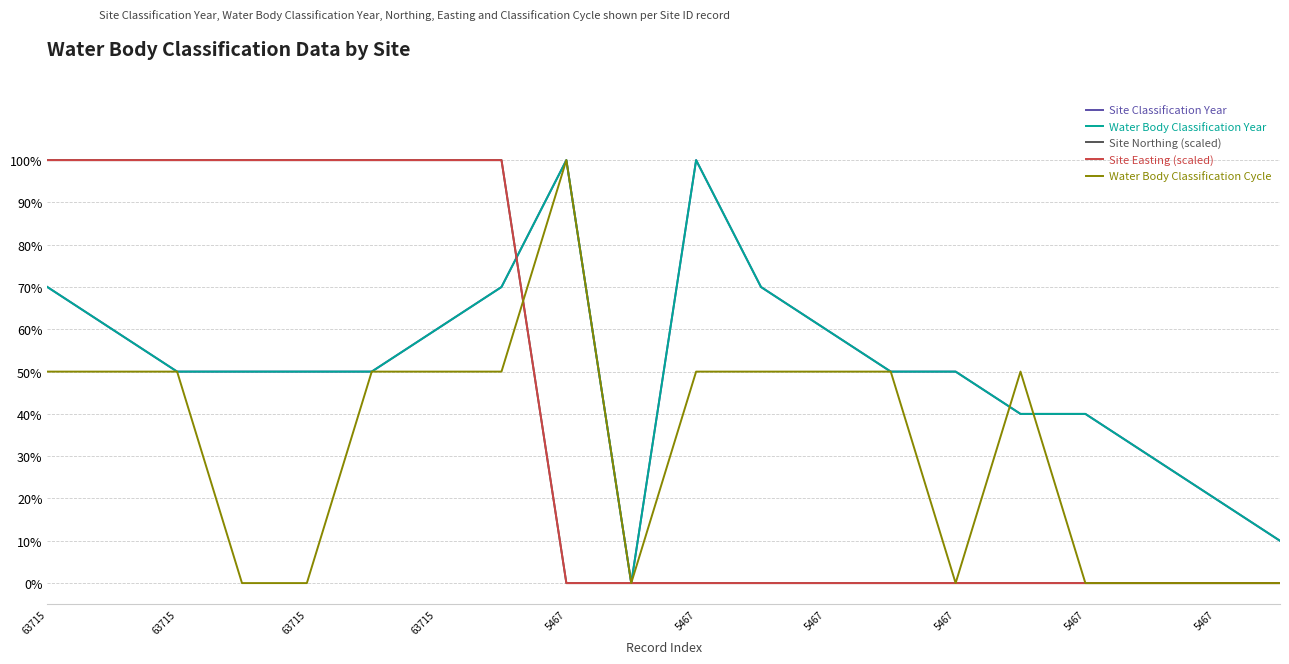

Is this an area chart (filled region under the line)?

No